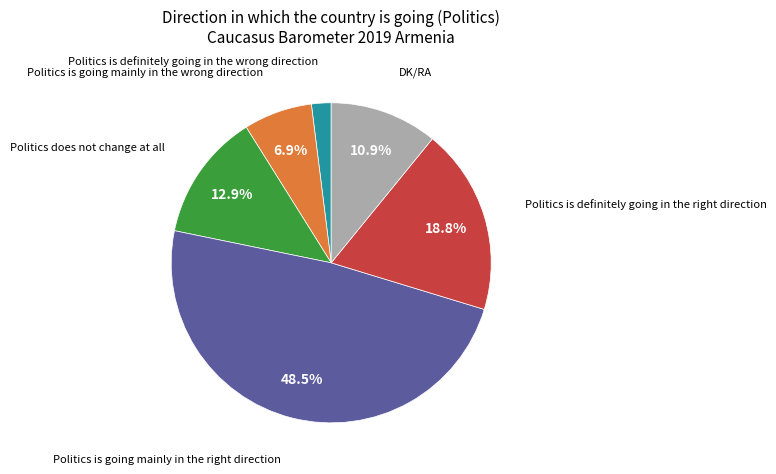

Is there a majority slice in this chart?

No